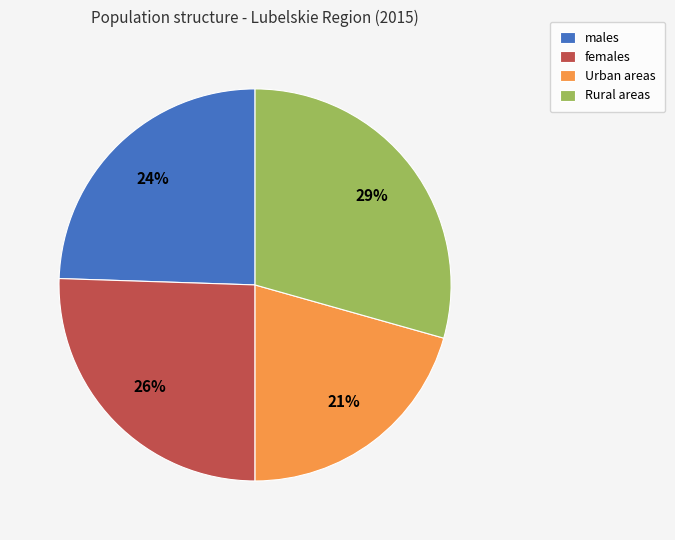

Between males and Urban areas, which is larger?

males